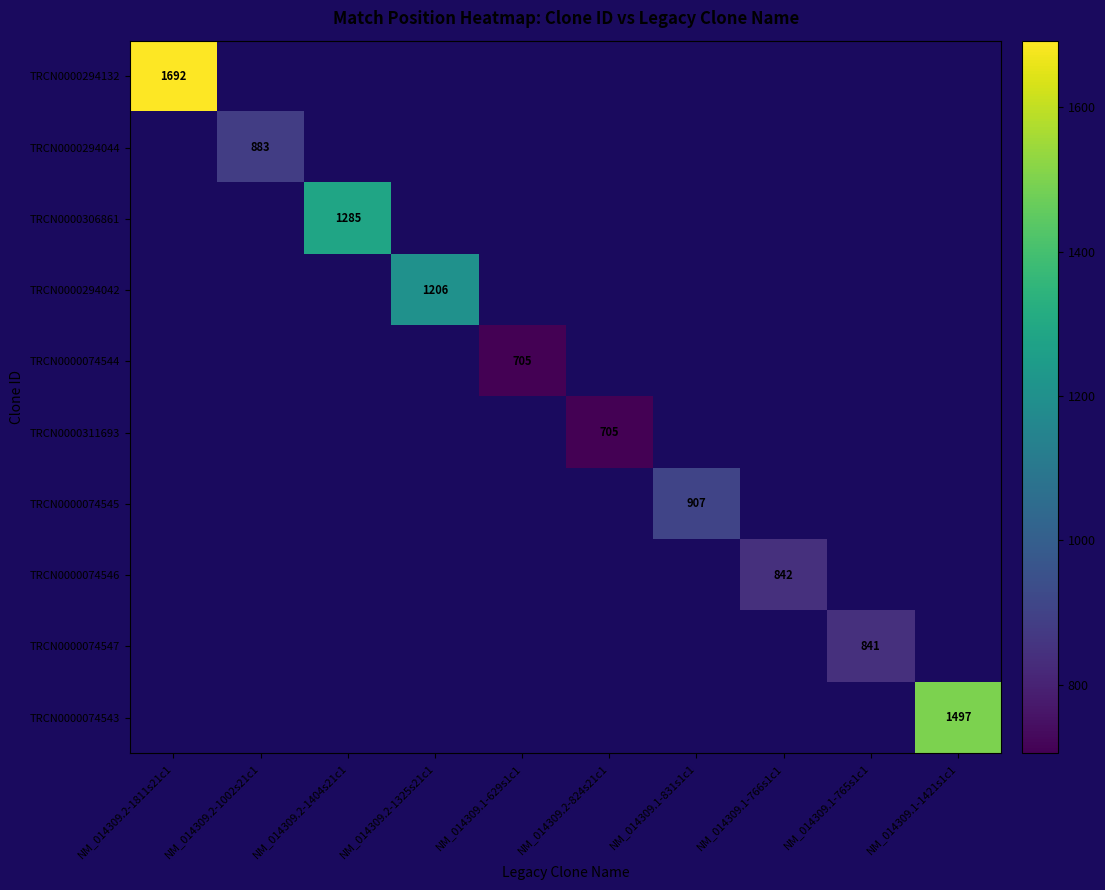

List the labels in order of TRCN0000294044 value, smallest first.

NM_014309.2-1811s21c1, NM_014309.2-1002s21c1, NM_014309.2-1404s21c1, NM_014309.2-1325s21c1, NM_014309.1-629s1c1, NM_014309.2-824s21c1, NM_014309.1-831s1c1, NM_014309.1-766s1c1, NM_014309.1-765s1c1, NM_014309.1-1421s1c1